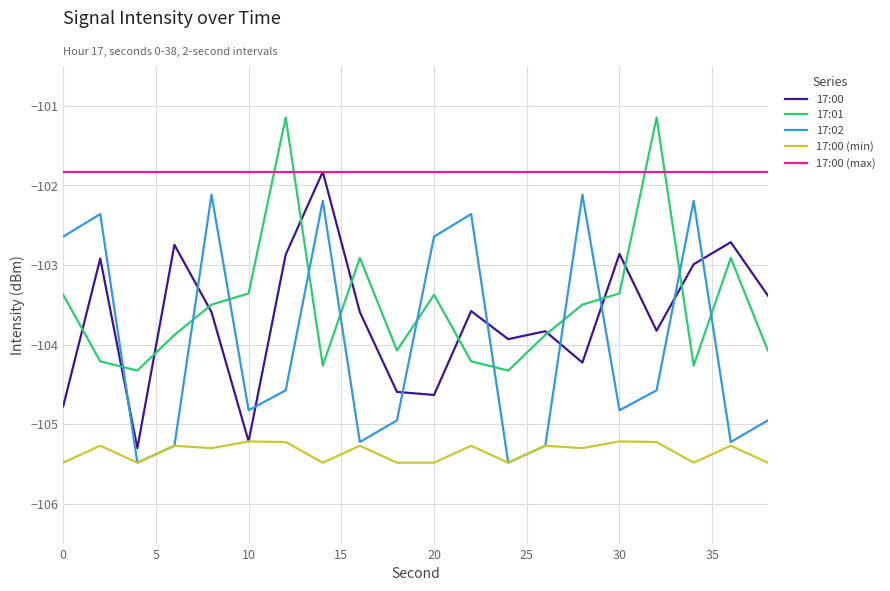

Which series has the largest total across all categories?

17:00 (max)